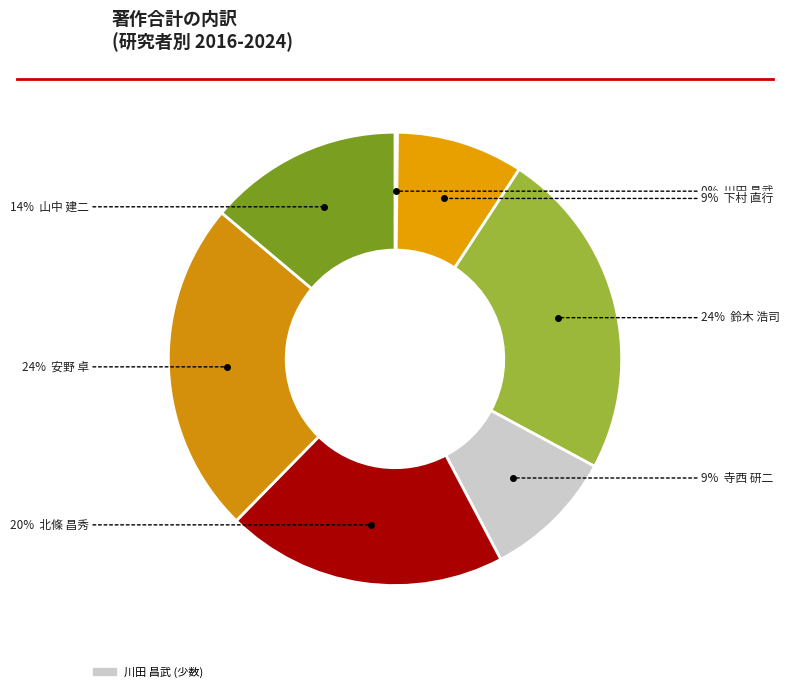

Which slice is the largest?

安野 卓